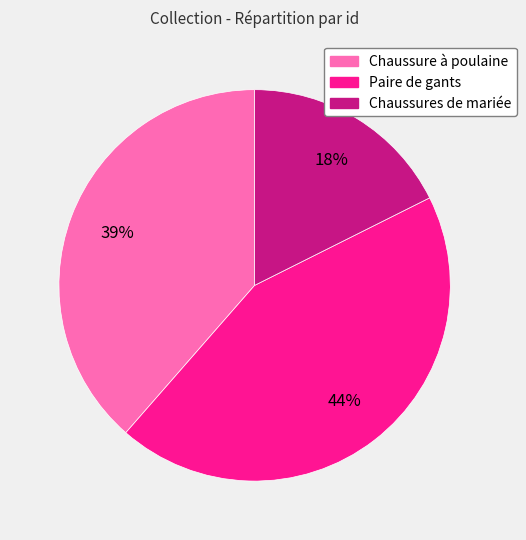

Between Paire de gants and Chaussures de mariée, which is larger?

Paire de gants